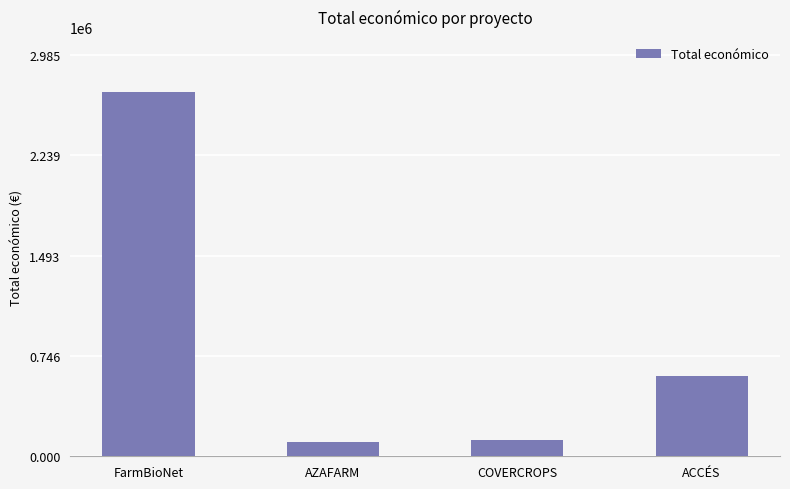

What is the value of the 3rd bar from the left?

120000